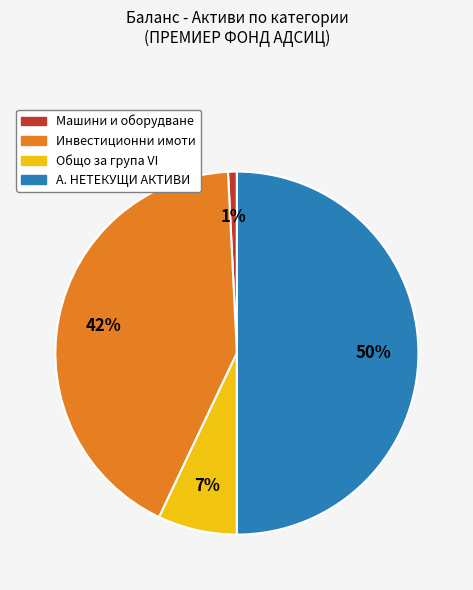

Combined, do Инвестиционни имоти and А. НЕТЕКУЩИ АКТИВИ account for over 50%?

Yes